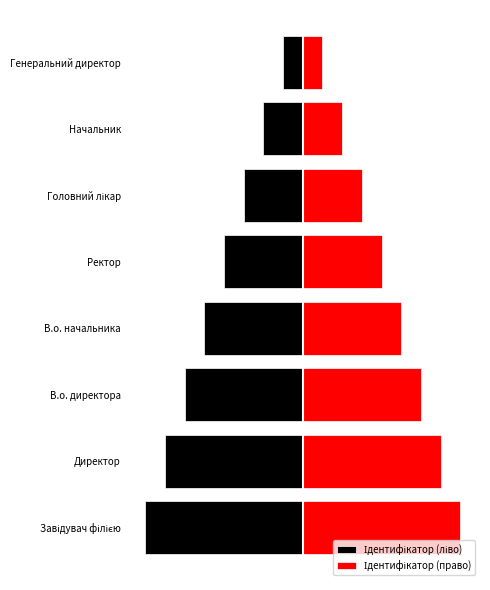

What is the sum of all Ідентифікатор (право) values?

36